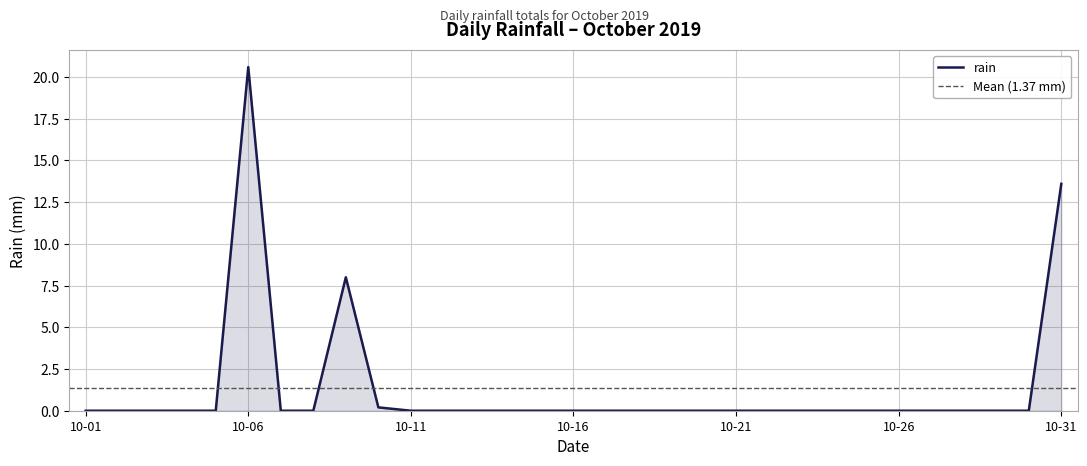

Reading left to right, extract all data points from this chart.

2019-10-01=0.0	2019-10-02=0.0	2019-10-03=0.0	2019-10-04=0.0	2019-10-05=0.0	2019-10-06=20.6	2019-10-07=0.0	2019-10-08=0.0	2019-10-09=8.0	2019-10-10=0.2	2019-10-11=0.0	2019-10-12=0.0	2019-10-13=0.0	2019-10-14=0.0	2019-10-15=0.0	2019-10-16=0.0	2019-10-17=0.0	2019-10-18=0.0	2019-10-19=0.0	2019-10-20=0.0	2019-10-21=0.0	2019-10-22=0.0	2019-10-23=0.0	2019-10-24=0.0	2019-10-25=0.0	2019-10-26=0.0	2019-10-27=0.0	2019-10-28=0.0	2019-10-29=0.0	2019-10-30=0.0	2019-10-31=13.6